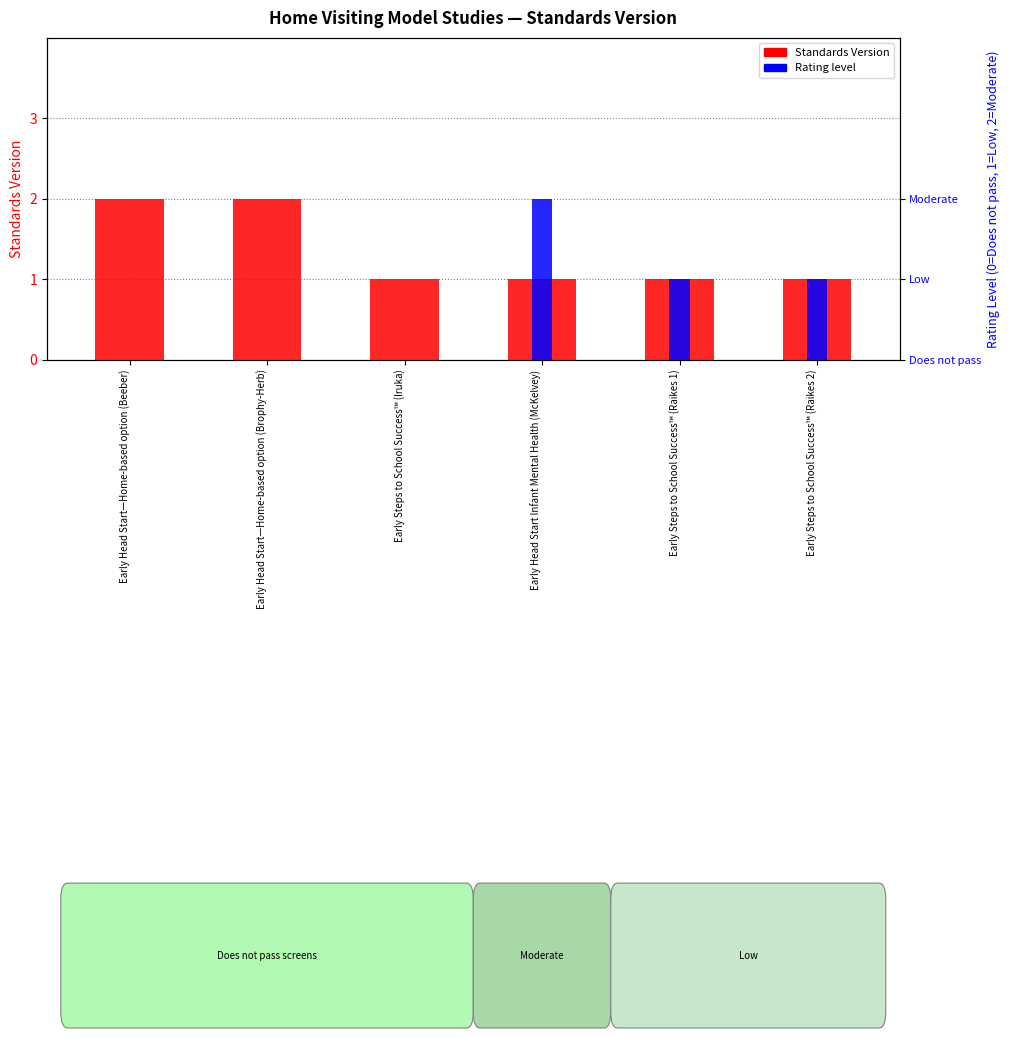

At which category is the sum across all series the highest?

Early Head Start Infant Mental Health (McKelvey)